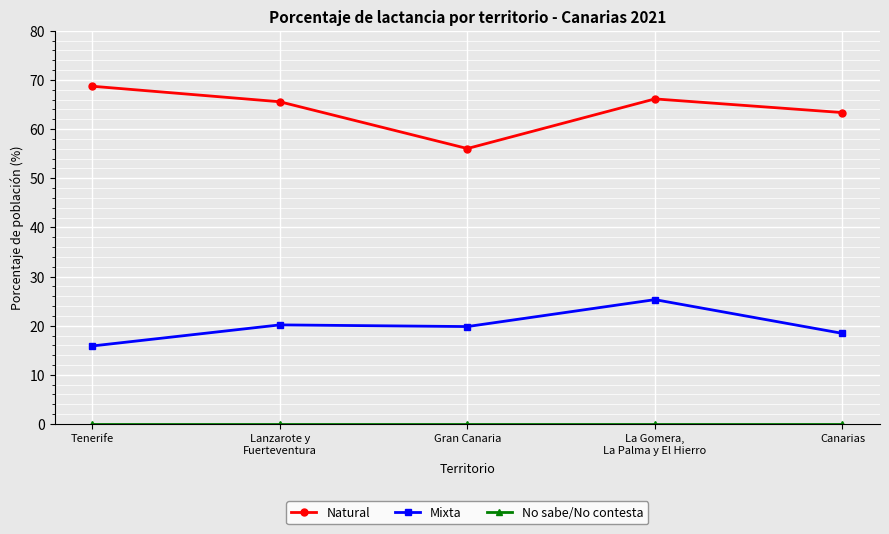

What is the difference between the maximum and minimum values in the Mixta series?

9.4